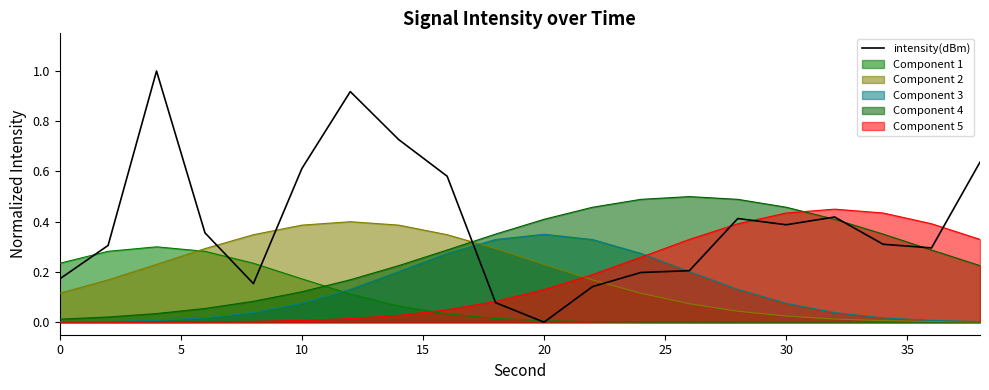

What is the average value?

0.4